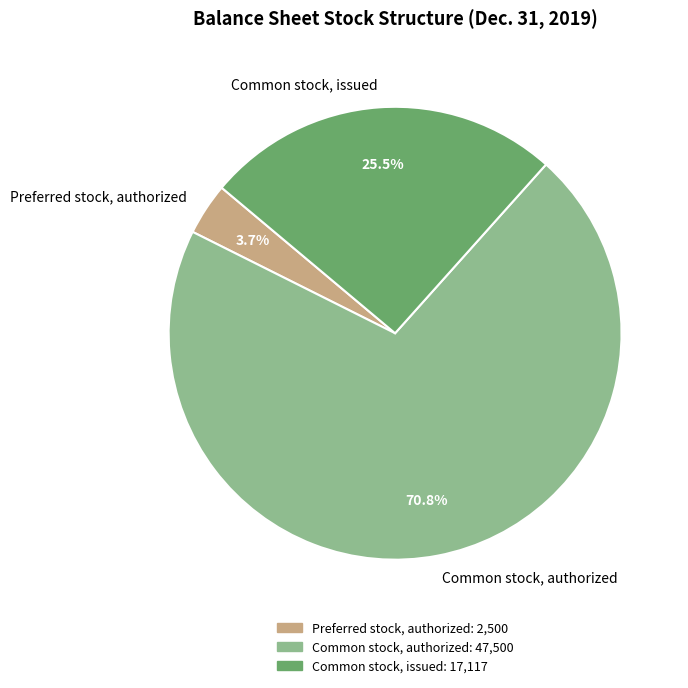

How many slices are in this pie chart?

3